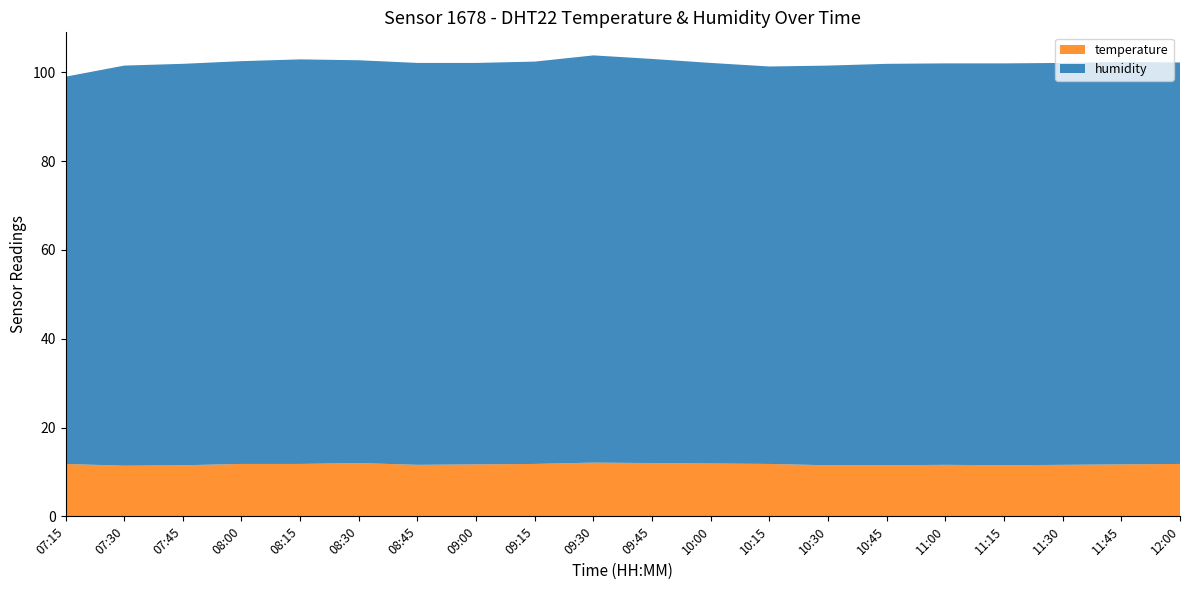

Reading right to left, extract all data points from this chart.

temperature: 12:00=11.8	11:45=11.7	11:30=11.6	11:15=11.5	11:00=11.6	10:45=11.5	10:30=11.5	10:15=11.8	10:00=11.9	09:45=12.0	09:30=12.1	09:15=11.8	09:00=11.7	08:45=11.6	08:30=12.0	08:15=11.8	08:00=11.8	07:45=11.5	07:30=11.4	07:15=11.8
humidity: 12:00=90.4	11:45=90.6	11:30=90.5	11:15=90.5	11:00=90.4	10:45=90.4	10:30=90.0	10:15=89.5	10:00=90.2	09:45=91.0	09:30=91.7	09:15=90.6	09:00=90.4	08:45=90.5	08:30=90.7	08:15=91.1	08:00=90.7	07:45=90.4	07:30=90.1	07:15=87.2